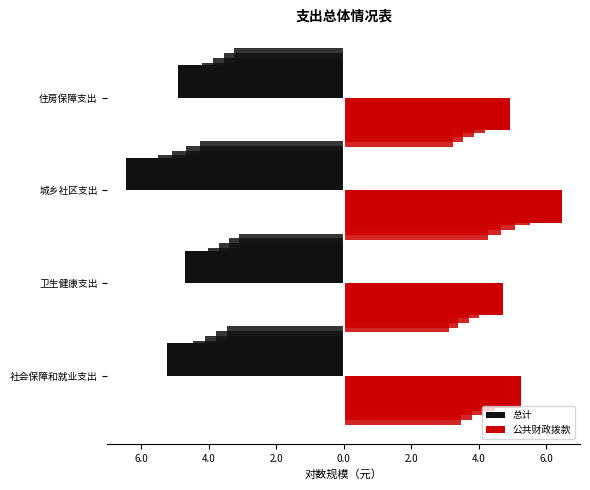

Count the number of data series in this chart.

2